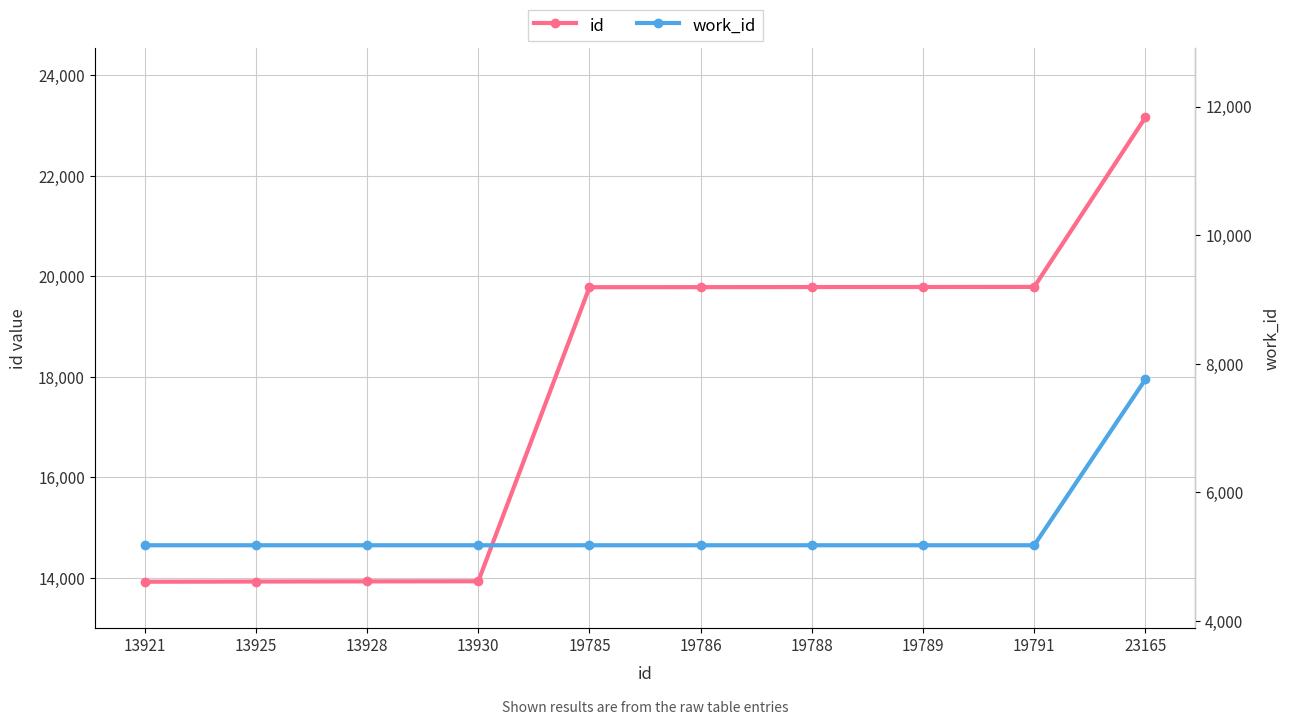

True or false: work_id and id intersect in this chart.

False